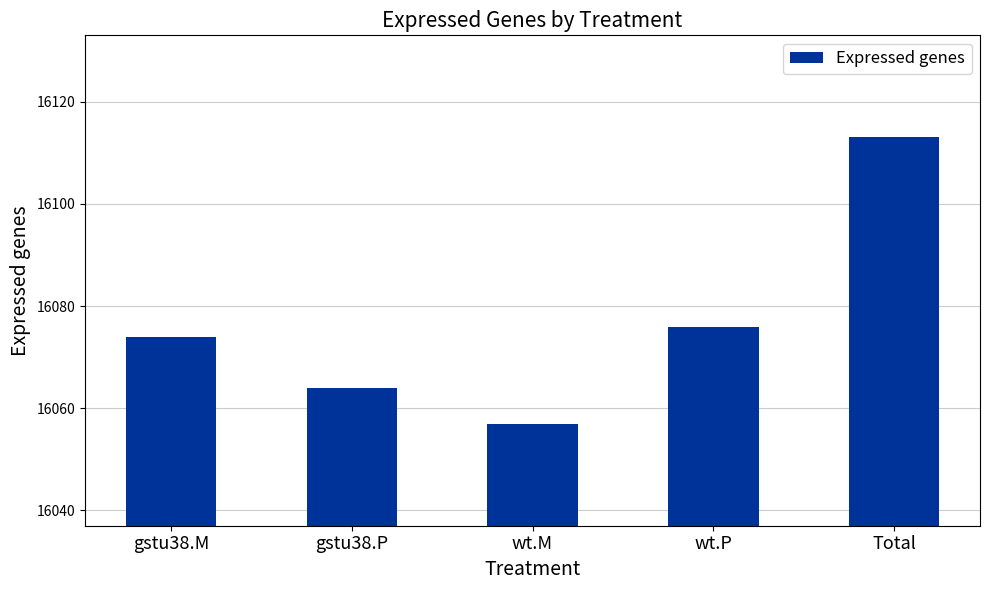

What position from the left is Total?

5